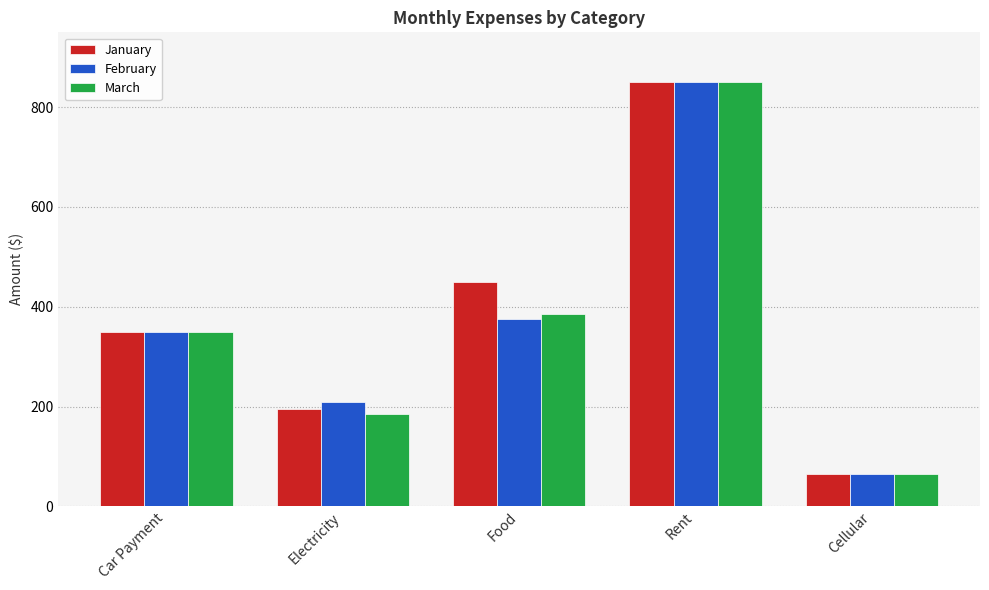

What is the difference between the maximum and minimum values in the March series?

785